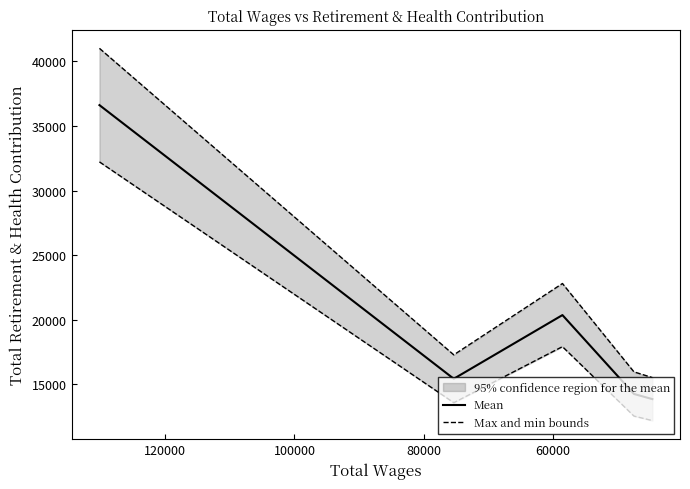

Does the chart display data point markers on the line(s)?

No